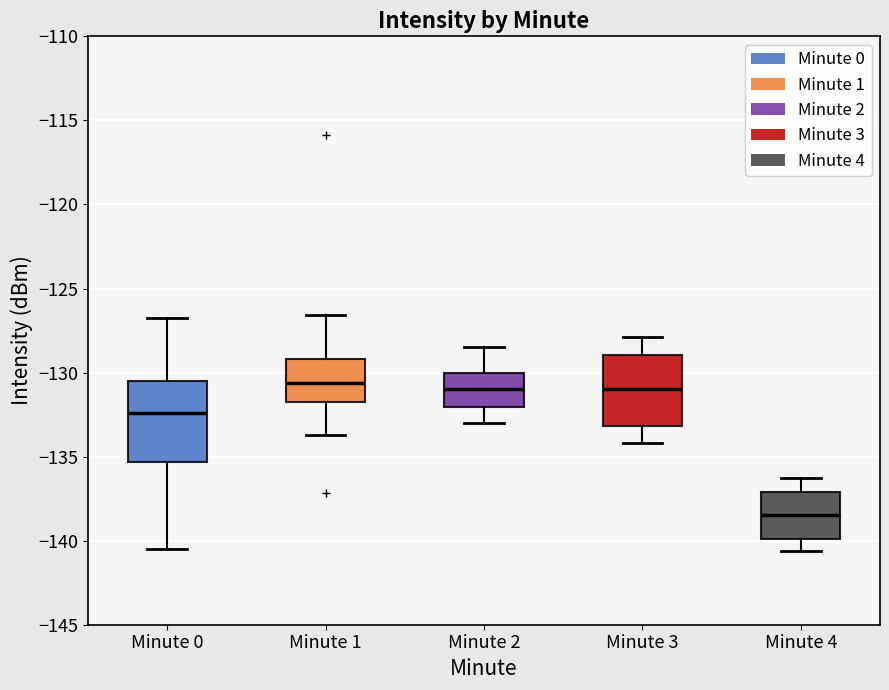

Reading left to right, read every box against the y-axis: the position of its median line, the range the box covers, and the ends of its whiskers. The values are not printed on the chart, so give them approximately, as read against the axis.

Minute 0: median -132.5, box -135.5 to -130.5, whiskers -140.5 to -127.0
Minute 1: median -130.5, box -131.5 to -129.0, whiskers -133.5 to -126.5
Minute 2: median -131.0, box -132.0 to -130.0, whiskers -133.0 to -128.5
Minute 3: median -131.0, box -133.0 to -129.0, whiskers -134.0 to -128.0
Minute 4: median -138.5, box -140.0 to -137.0, whiskers -140.5 to -136.5